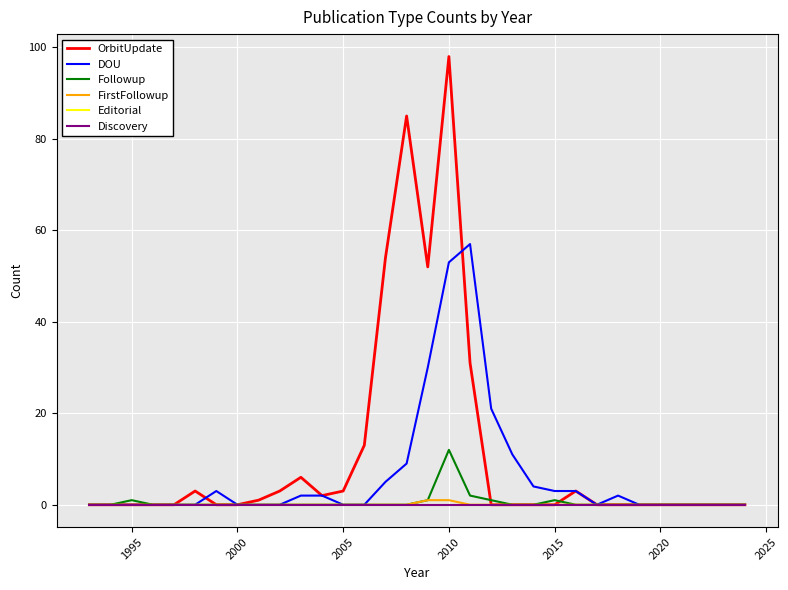

True or false: Followup and Editorial intersect in this chart.

False